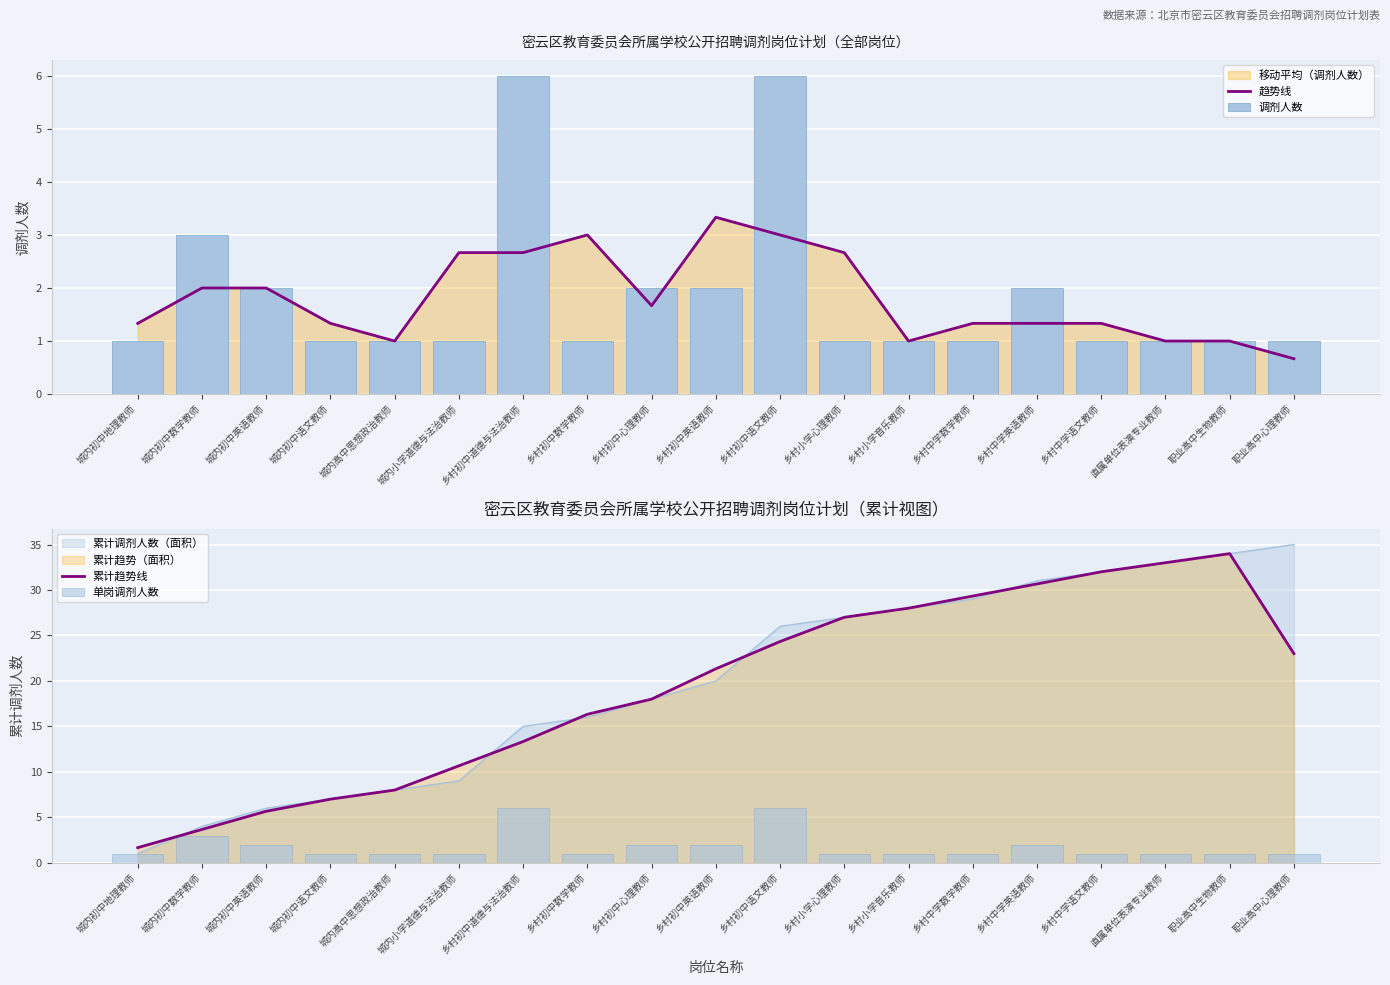

Reading left to right, transcribe all the data shown in this chart.

趋势线: 城内初中地理教师=1.3	城内初中数学教师=2.0	城内初中英语教师=2.0	城内初中语文教师=1.3	城内高中思想政治教师=1.0	城内小学道德与法治教师=2.7	乡村初中道德与法治教师=2.7	乡村初中数学教师=3.0	乡村初中心理教师=1.7	乡村初中英语教师=3.3	乡村初中语文教师=3.0	乡村小学心理教师=2.7	乡村小学音乐教师=1.0	乡村中学数学教师=1.3	乡村中学英语教师=1.3	乡村中学语文教师=1.3	直属单位表演专业教师=1.0	职业高中生物教师=1.0	职业高中心理教师=0.7
调剂人数: 城内初中地理教师=1.0	城内初中数学教师=3.0	城内初中英语教师=2.0	城内初中语文教师=1.0	城内高中思想政治教师=1.0	城内小学道德与法治教师=1.0	乡村初中道德与法治教师=6.0	乡村初中数学教师=1.0	乡村初中心理教师=2.0	乡村初中英语教师=2.0	乡村初中语文教师=6.0	乡村小学心理教师=1.0	乡村小学音乐教师=1.0	乡村中学数学教师=1.0	乡村中学英语教师=2.0	乡村中学语文教师=1.0	直属单位表演专业教师=1.0	职业高中生物教师=1.0	职业高中心理教师=1.0
累计趋势线: 城内初中地理教师=1.7	城内初中数学教师=3.7	城内初中英语教师=5.7	城内初中语文教师=7.0	城内高中思想政治教师=8.0	城内小学道德与法治教师=10.7	乡村初中道德与法治教师=13.3	乡村初中数学教师=16.3	乡村初中心理教师=18.0	乡村初中英语教师=21.3	乡村初中语文教师=24.3	乡村小学心理教师=27.0	乡村小学音乐教师=28.0	乡村中学数学教师=29.3	乡村中学英语教师=30.7	乡村中学语文教师=32.0	直属单位表演专业教师=33.0	职业高中生物教师=34.0	职业高中心理教师=23.0
单岗调剂人数: 城内初中地理教师=1.0	城内初中数学教师=3.0	城内初中英语教师=2.0	城内初中语文教师=1.0	城内高中思想政治教师=1.0	城内小学道德与法治教师=1.0	乡村初中道德与法治教师=6.0	乡村初中数学教师=1.0	乡村初中心理教师=2.0	乡村初中英语教师=2.0	乡村初中语文教师=6.0	乡村小学心理教师=1.0	乡村小学音乐教师=1.0	乡村中学数学教师=1.0	乡村中学英语教师=2.0	乡村中学语文教师=1.0	直属单位表演专业教师=1.0	职业高中生物教师=1.0	职业高中心理教师=1.0